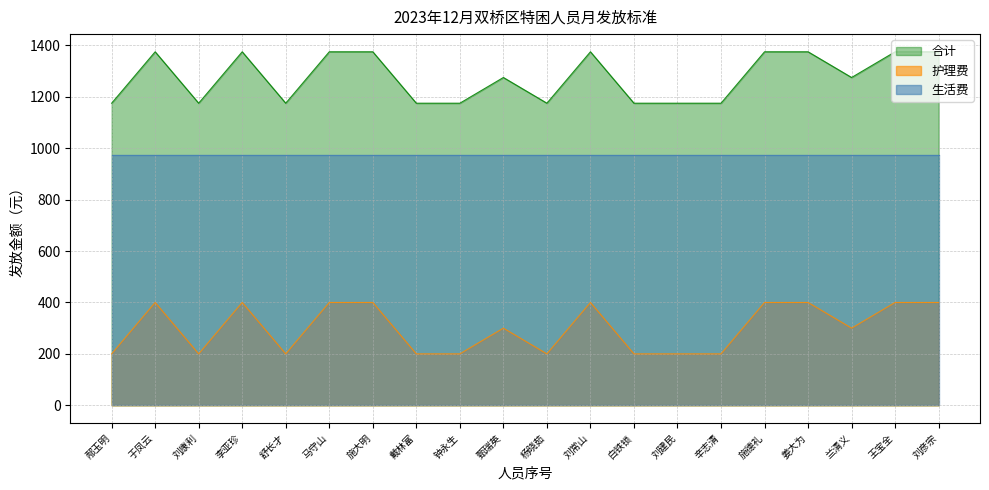

What is the approximate value of 合计 at 杨晓茹, to the nearest 5?

1175